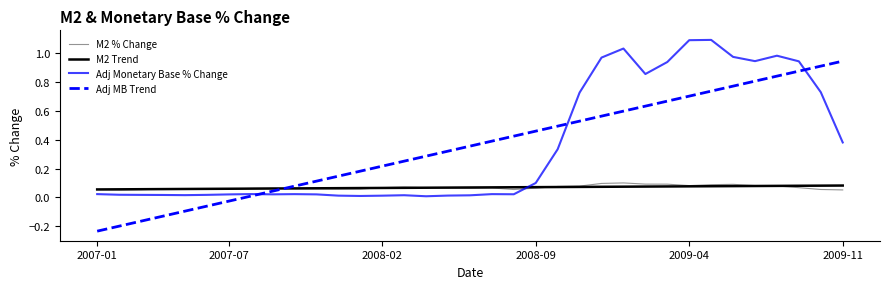

What is the greatest value displayed?

1.1